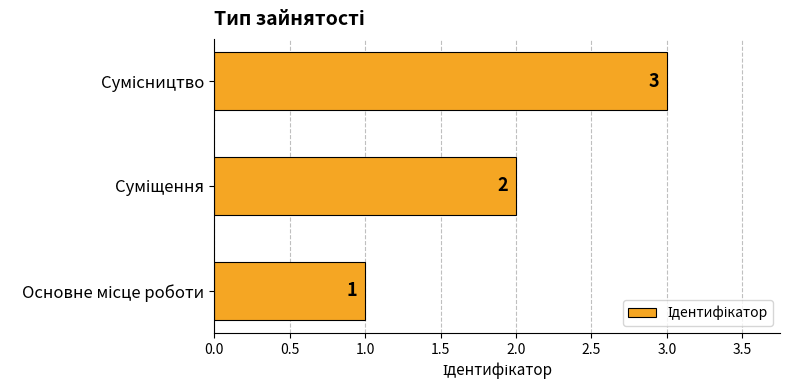

What is the maximum value shown in the chart?

3